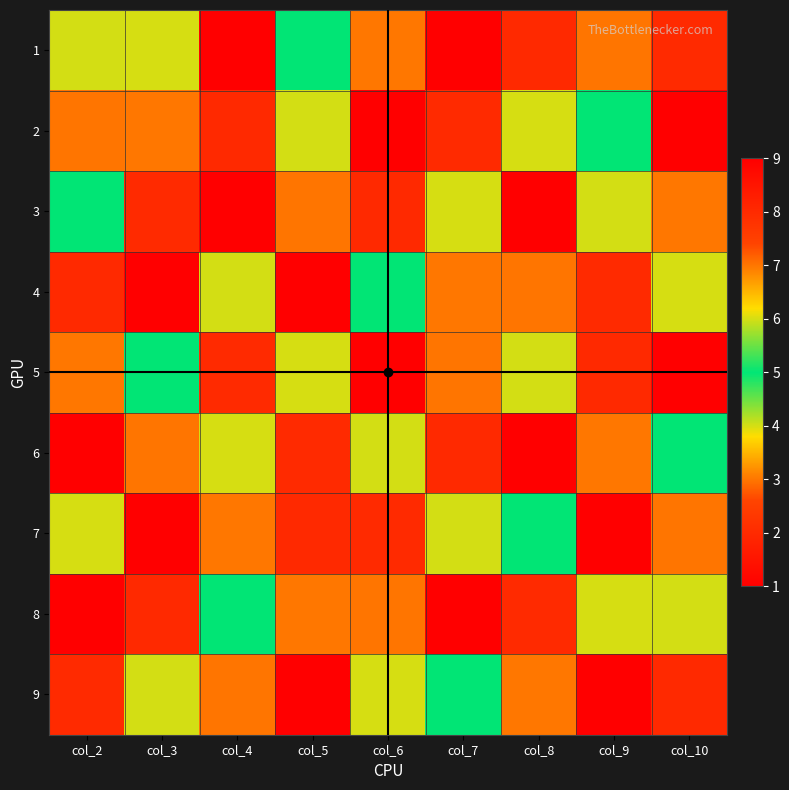

Between col_8 and col_10, which is larger?

col_8